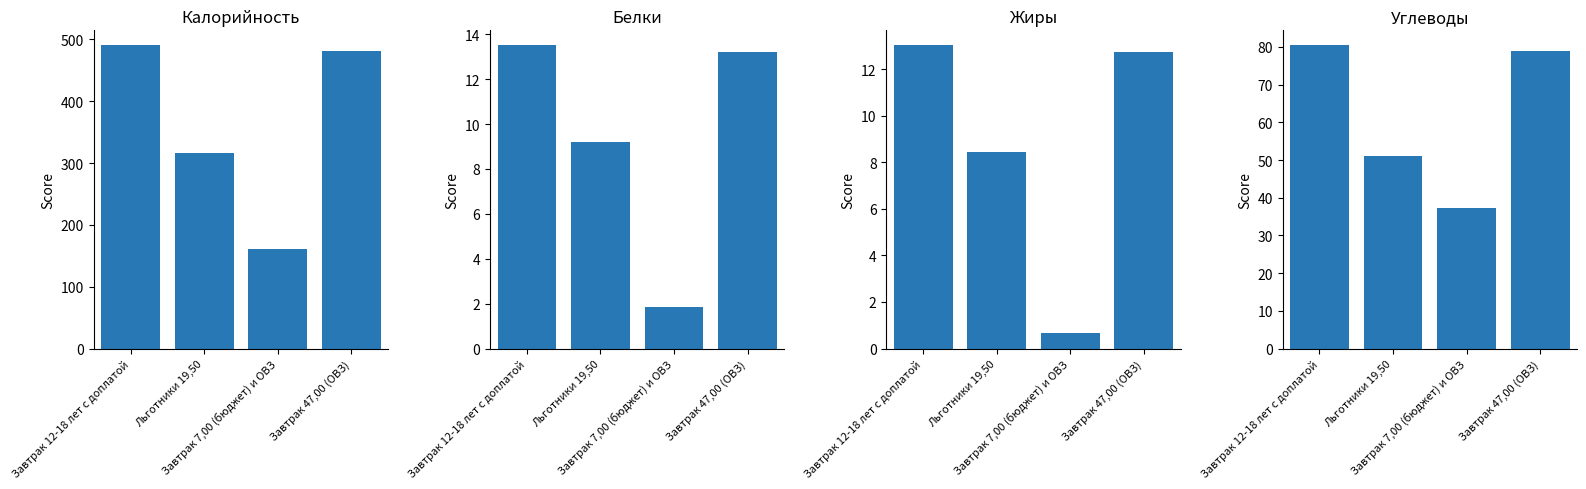

At Завтрак 12-18 лет с доплатой, list the series in order from smallest to largest.

Жиры, Белки, Углеводы, Калорийность